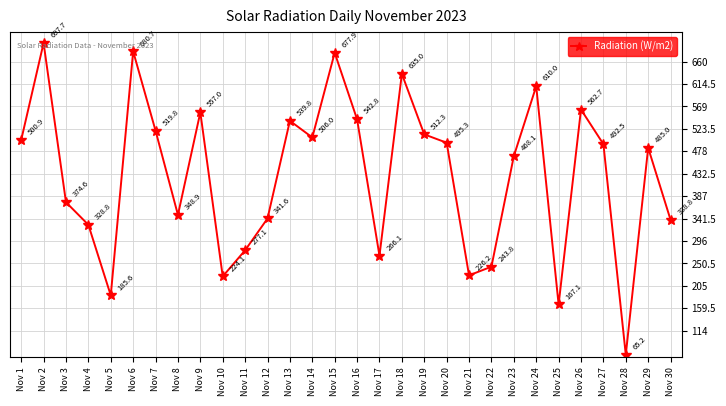

Reading left to right, transcribe all the data shown in this chart.

500.9	697.7	374.6	328.8	185.6	680.7	519.8	348.9	557.0	224.1	277.1	341.6	539.8	506.0	677.9	542.8	266.1	635.0	512.3	495.3	226.2	243.8	468.1	610.0	167.1	562.7	492.5	65.2	485.0	338.8